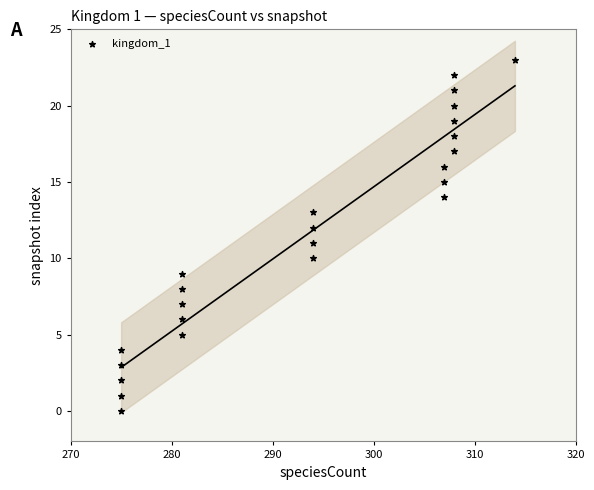

What is the range of Y values (max minus min)?

23